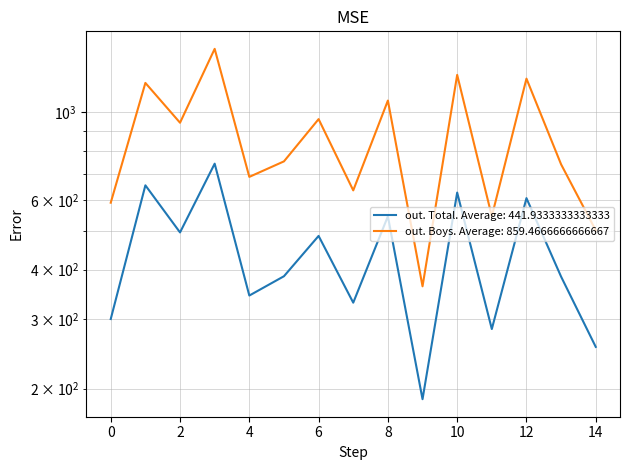

How many lines are shown in the chart?

2